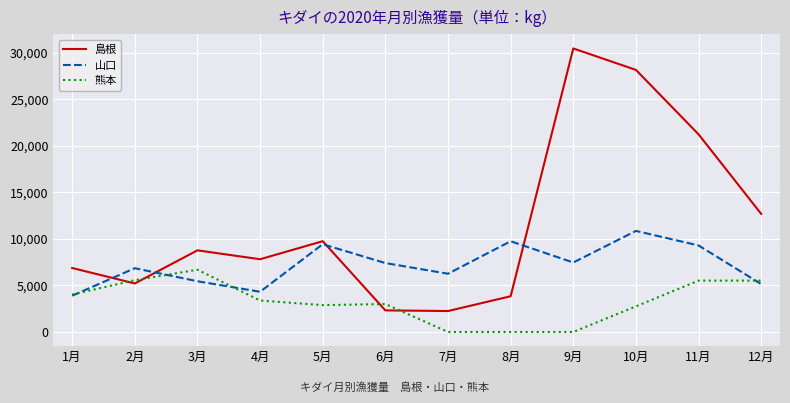

What is the sum of all 熊本 values?

39327